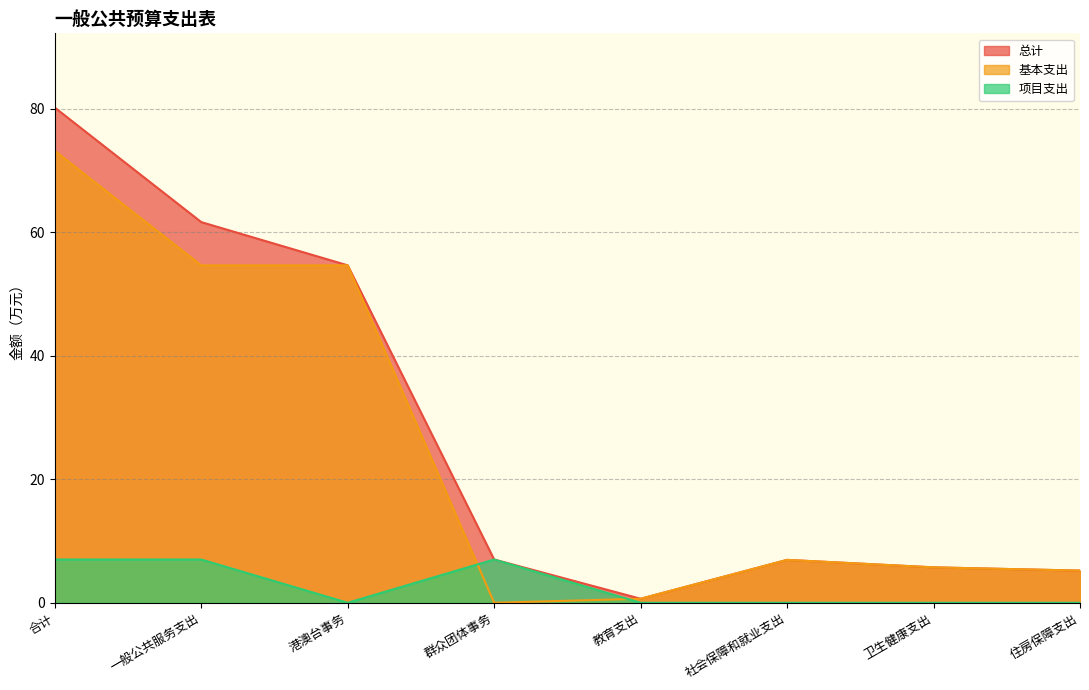

True or false: 基本支出 and 总计 cross at least once.

False